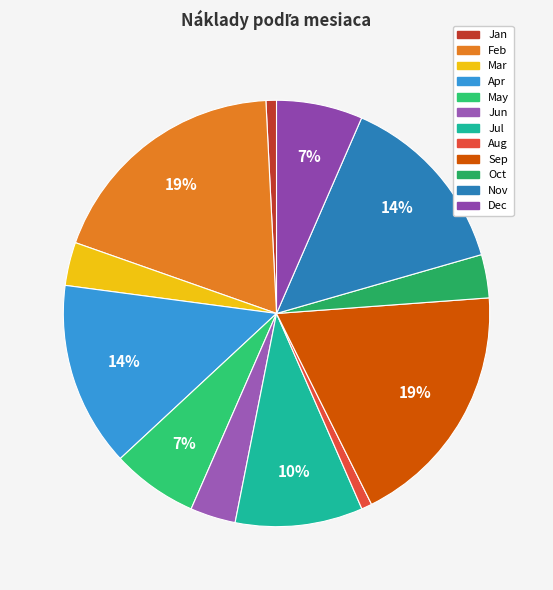

What is the change in value from Jun to Nov?

+13110